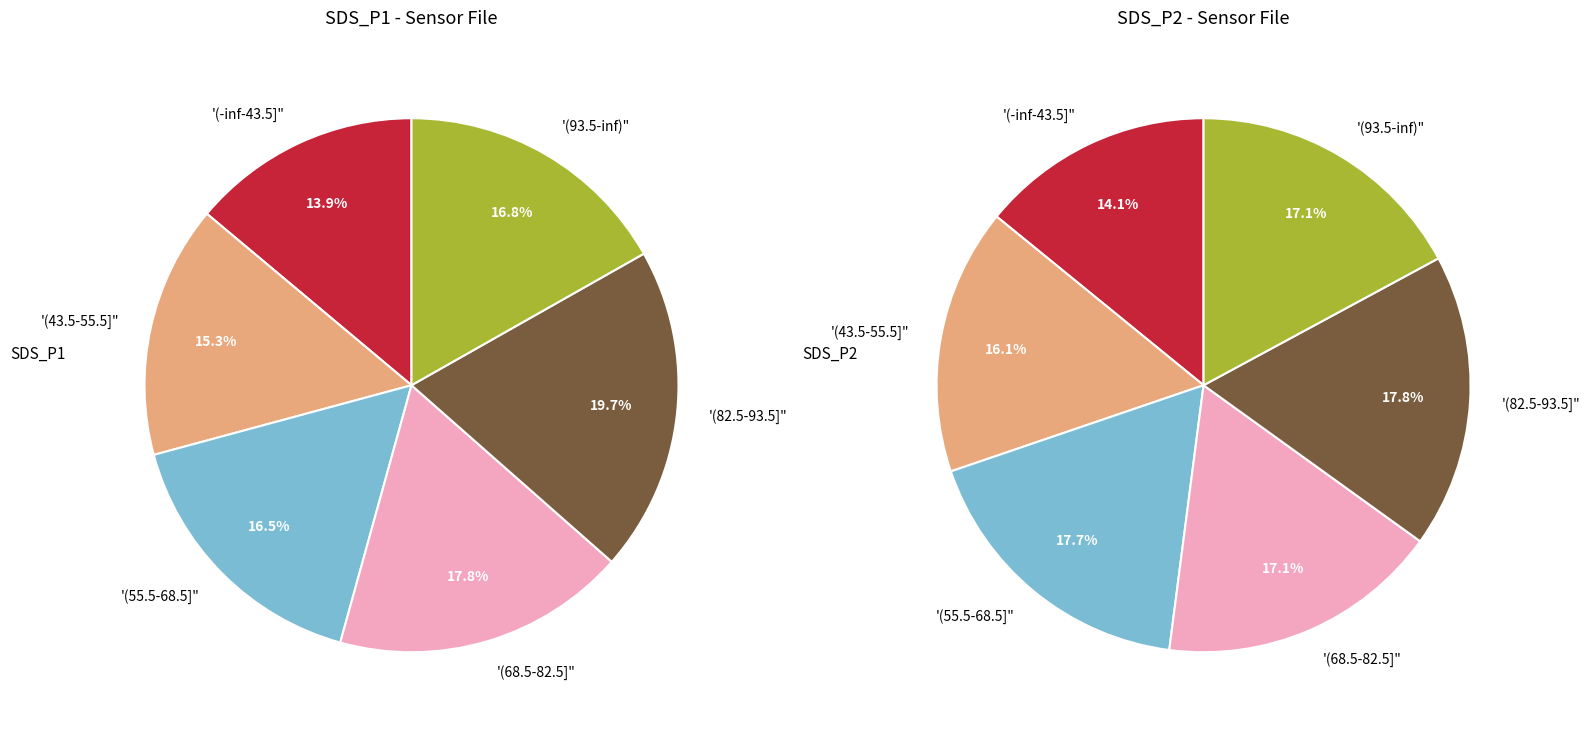

Which series changed the most between 16 and 27?

SDS_P1